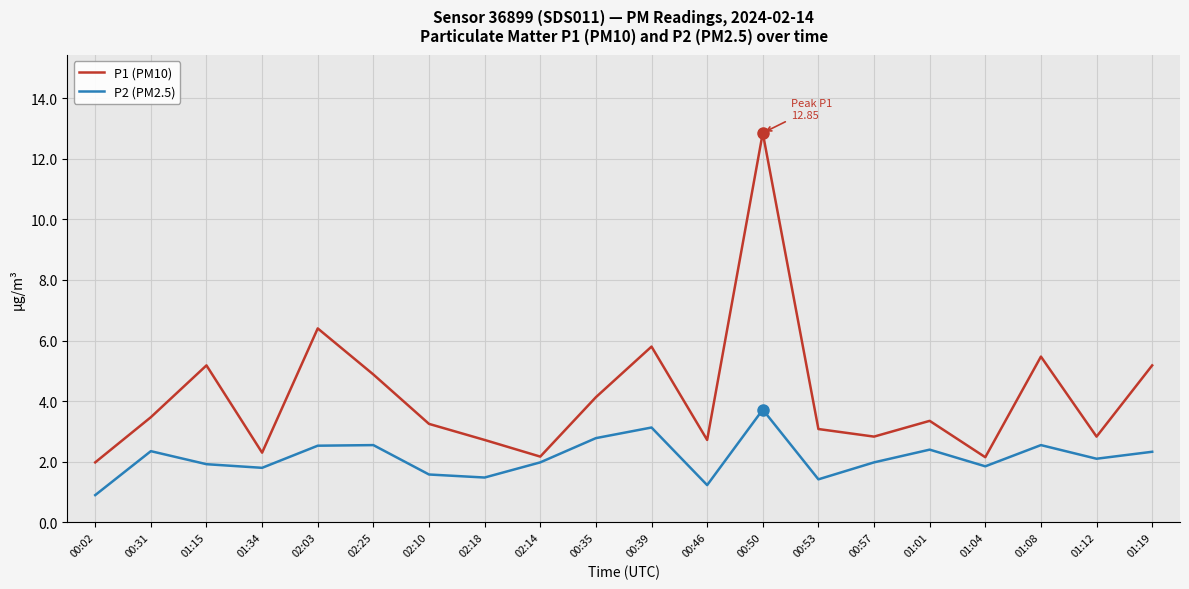

What position from the right is 00:46?

9